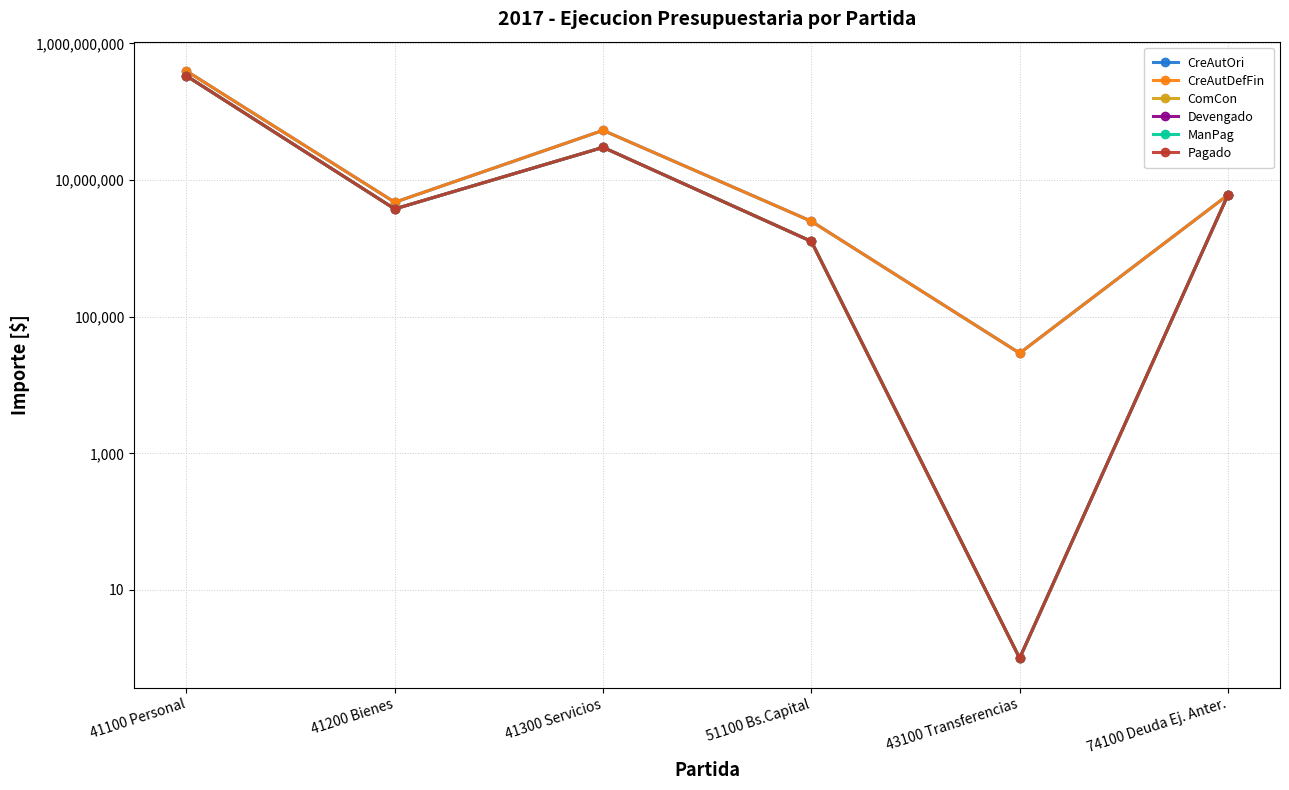

What is the value of the Pagado point at the 4th from the left?

1266907.5